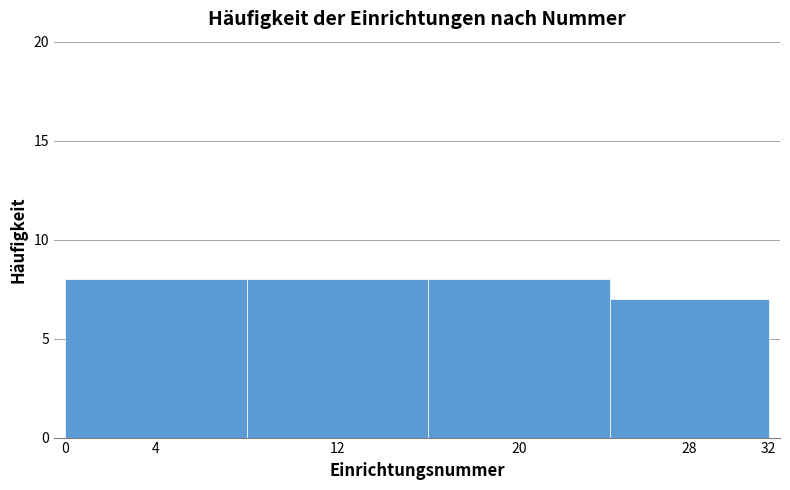

Reading left to right, extract all data points from this chart.

4=8	12=8	20=8	28=7